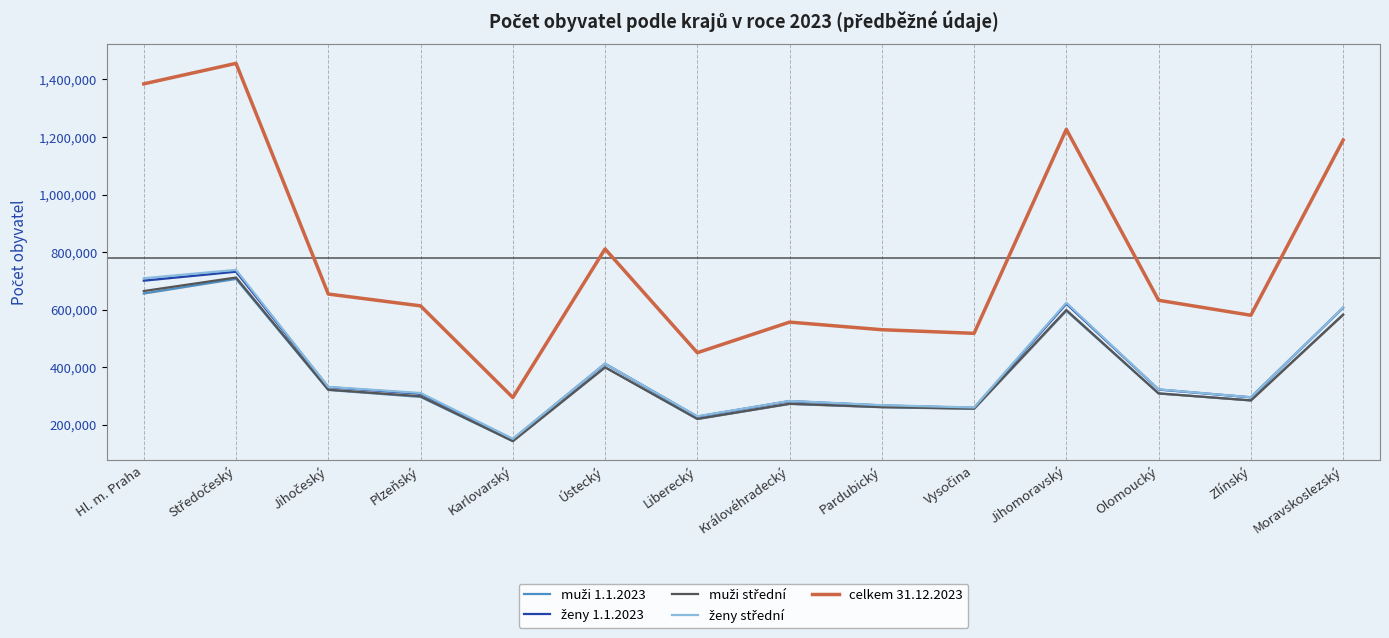

Between Plzeňský and Karlovarský, which is larger?

Plzeňský